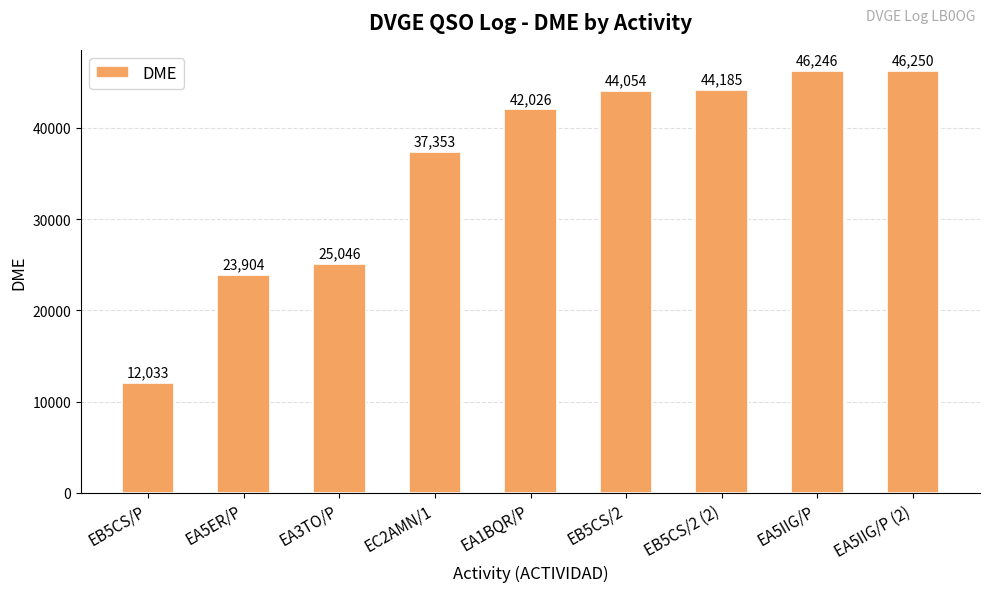

What is the change in value from EA3TO/P to EB5CS/2?

+19008